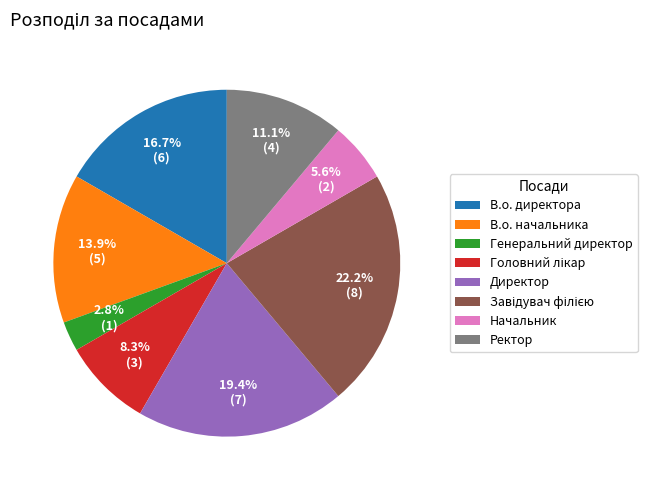

Is there a majority slice in this chart?

No